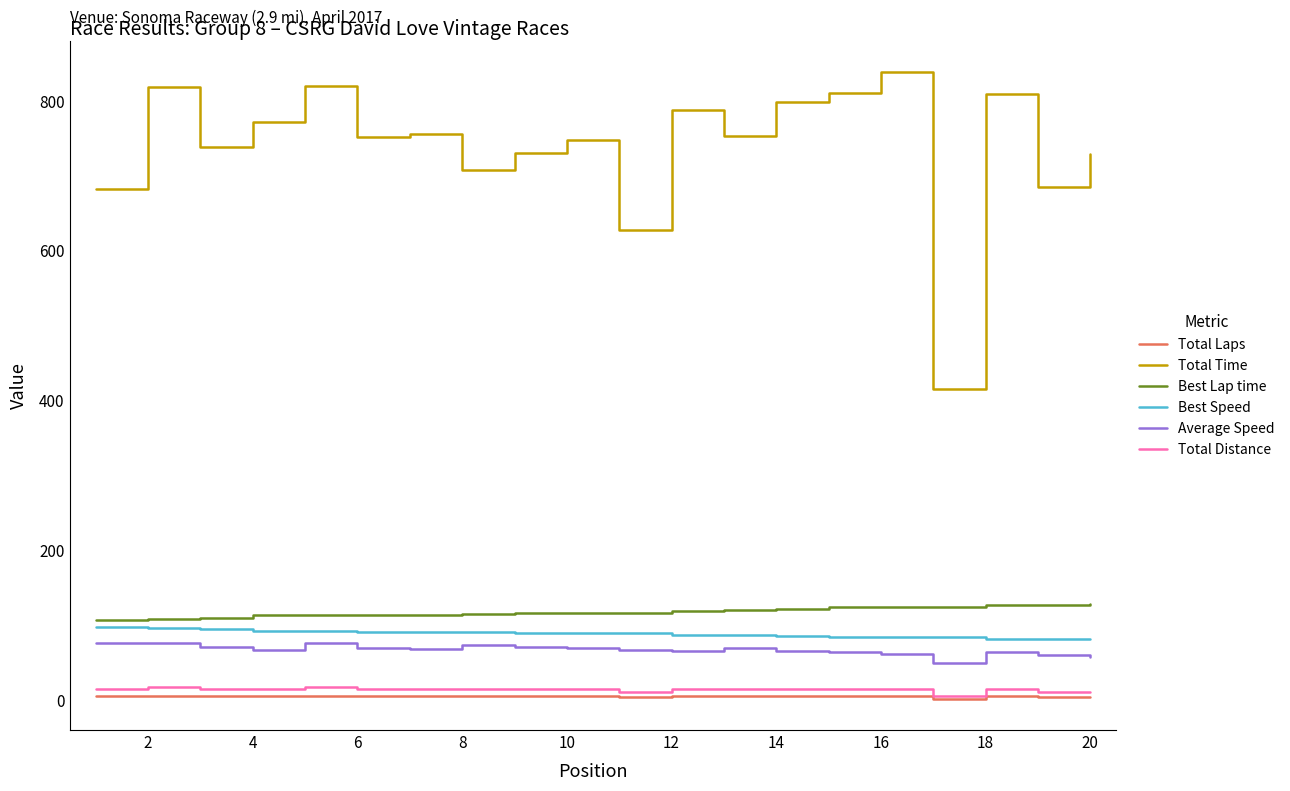

Which series has the largest total across all categories?

Total Time